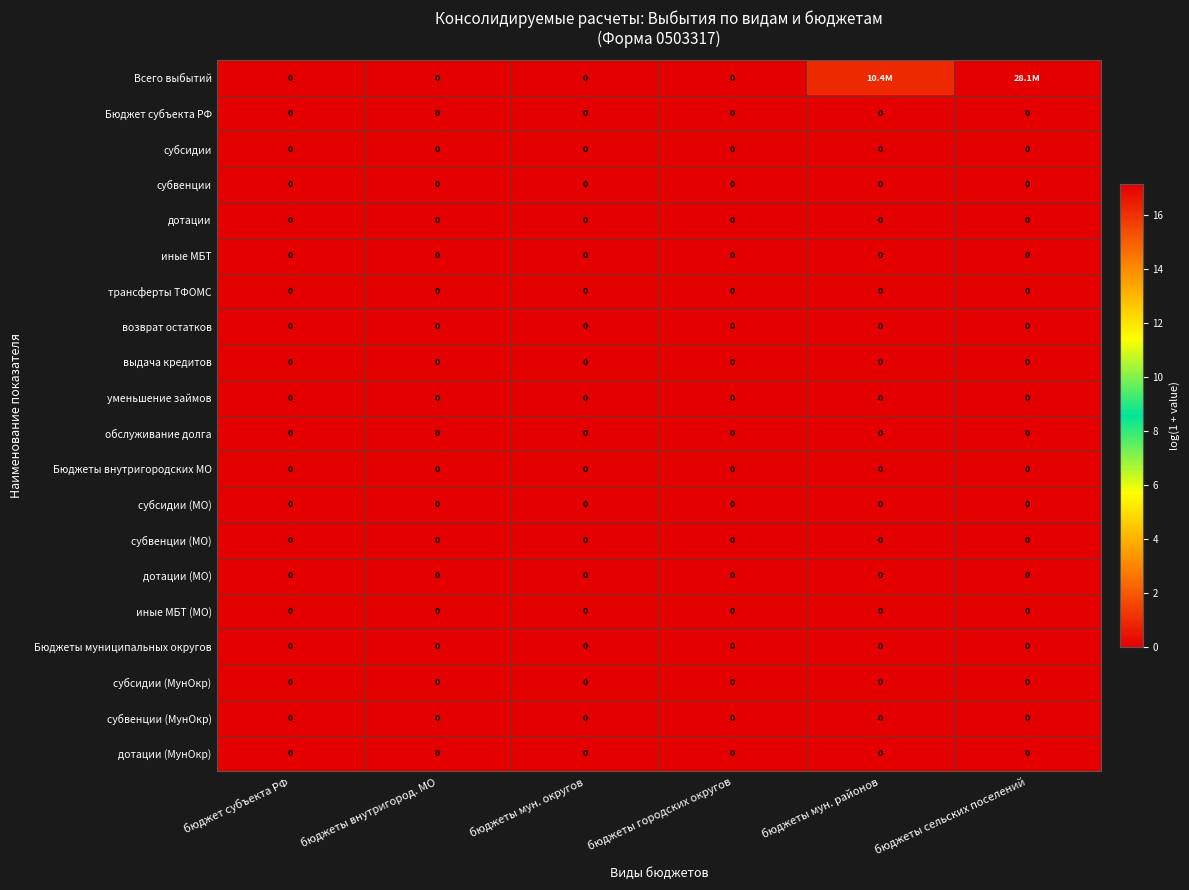

At which label is обслуживание долга closest to 0?

бюджет субъекта РФ